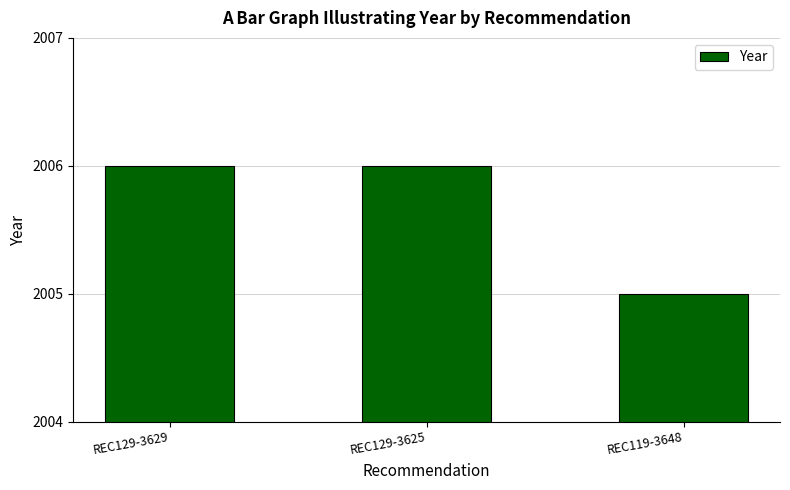

What is the sum of all values?

6017